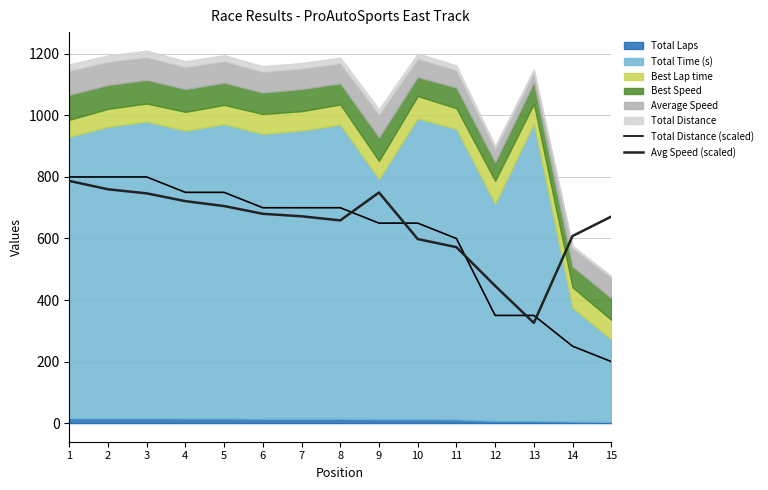

What is the maximum value for Total Distance (scaled)?

800.0